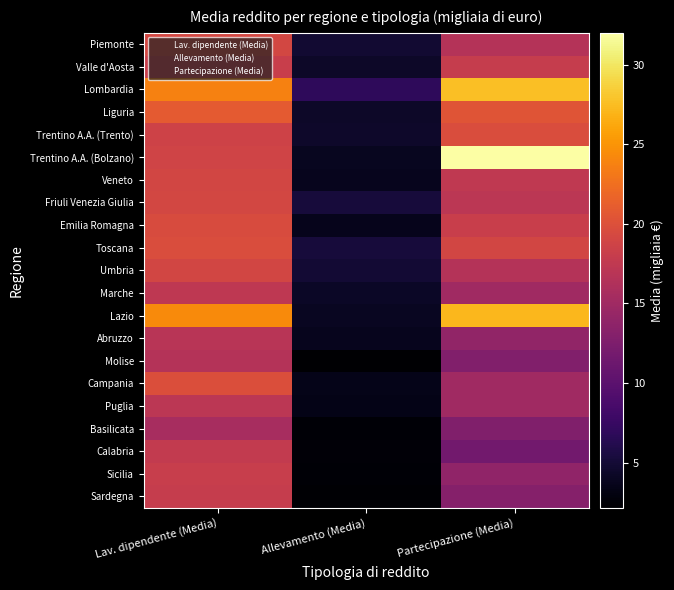

At how many categories does at least one series exceed 24?

2